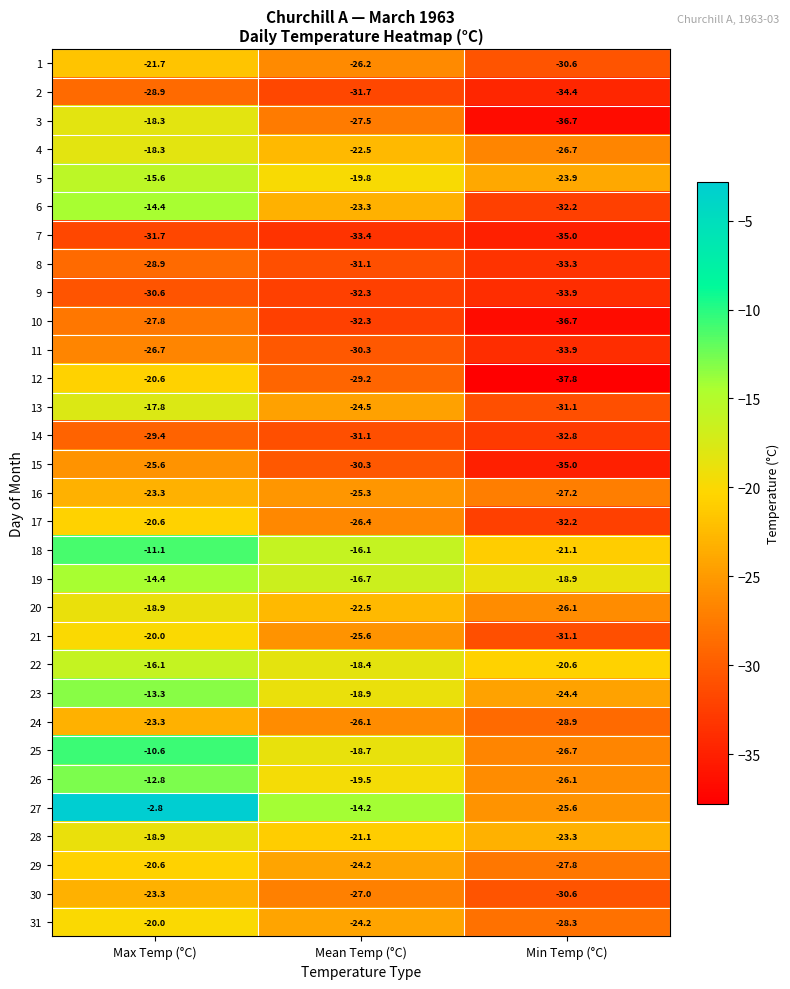

The value of 12 at Max Temp (°C) is -13.4. True or false?

False